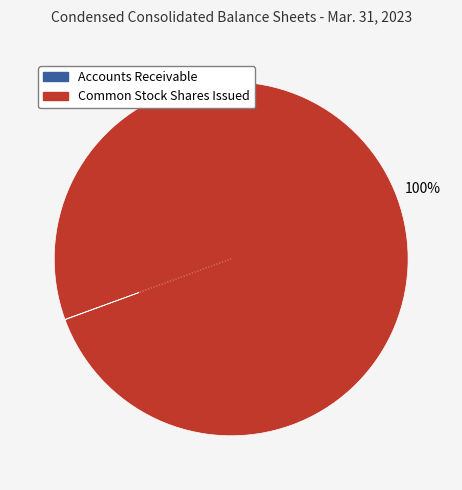

To the nearest percent, what percentage of the pie is Common Stock Shares Issued?

100%